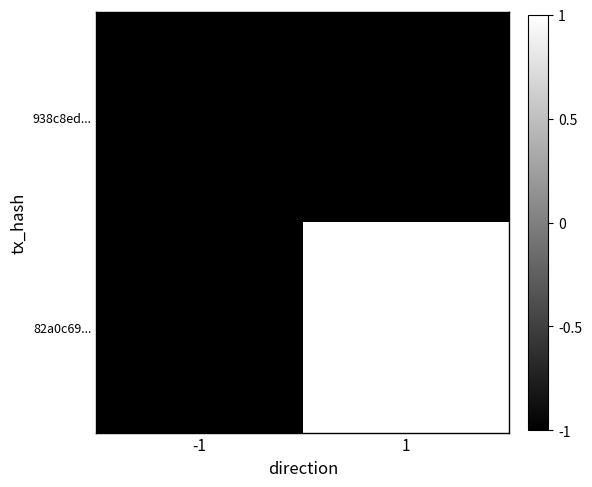

At which label does 82a0c69... reach its minimum?

-1